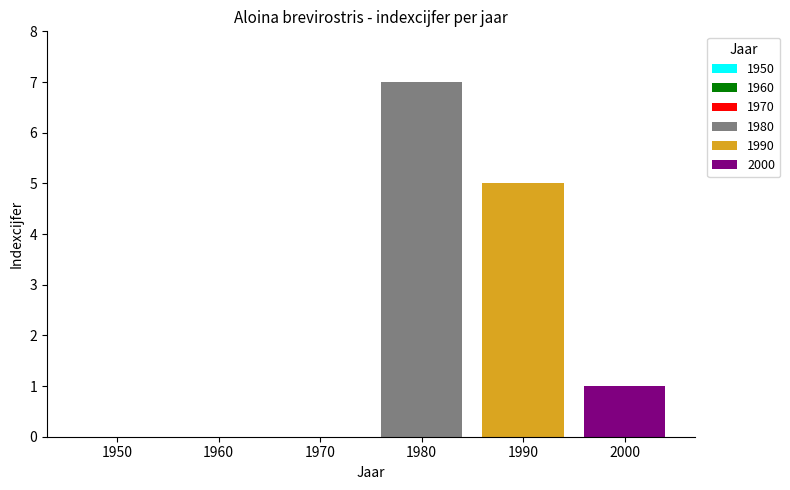

Reading left to right, list all the values displayed in this chart.

1980: 1990=7
1990: 1990=5
2000: 1990=1